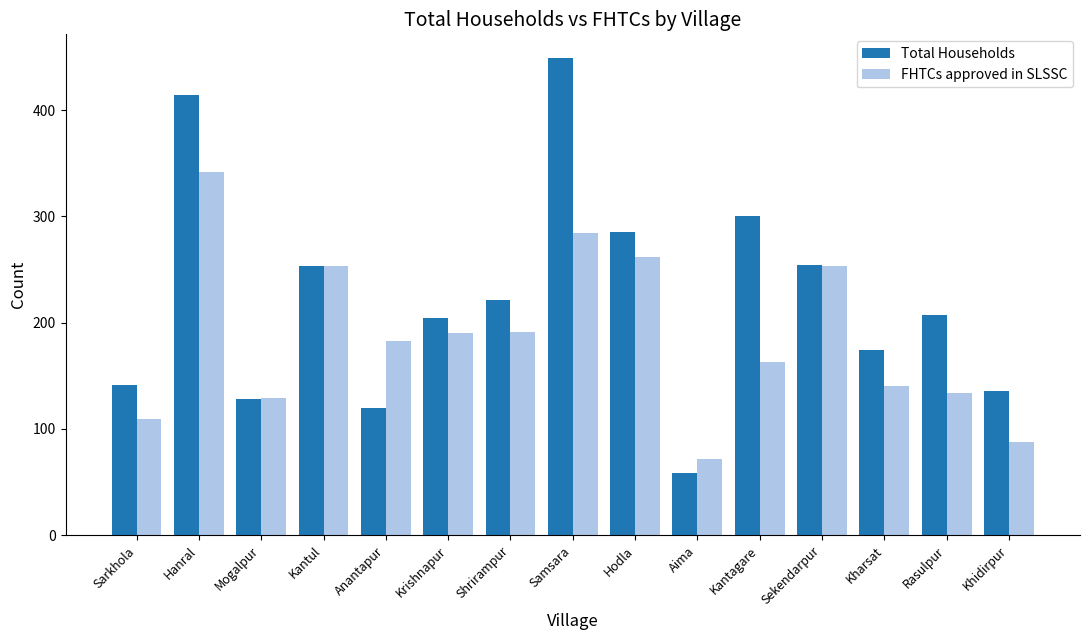

What is the difference between the maximum and minimum values in the FHTCs approved in SLSSC series?

270